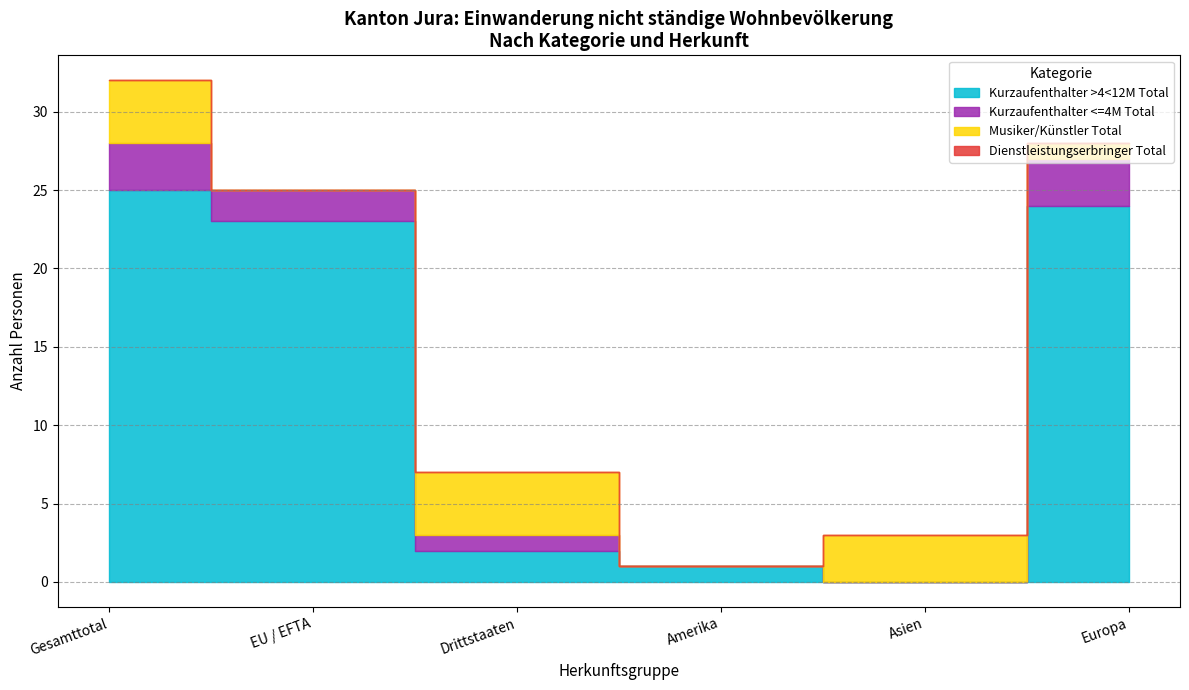

What are all the series names shown in the legend?

Kurzaufenthalter >4<12M Total, Kurzaufenthalter <=4M Total, Musiker/Kuenstler Total, Dienstleistungserbringer Total